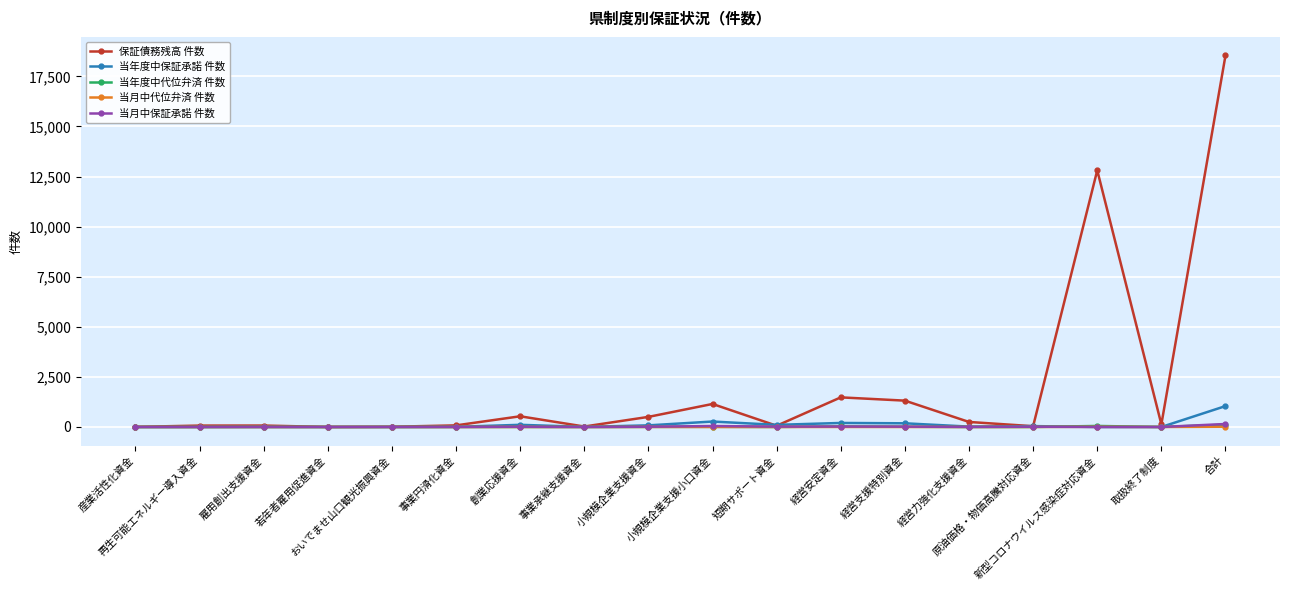

Between 事業円滑化資金 and 経営支援特別資金, which series saw the biggest shift?

保証債務残高 件数